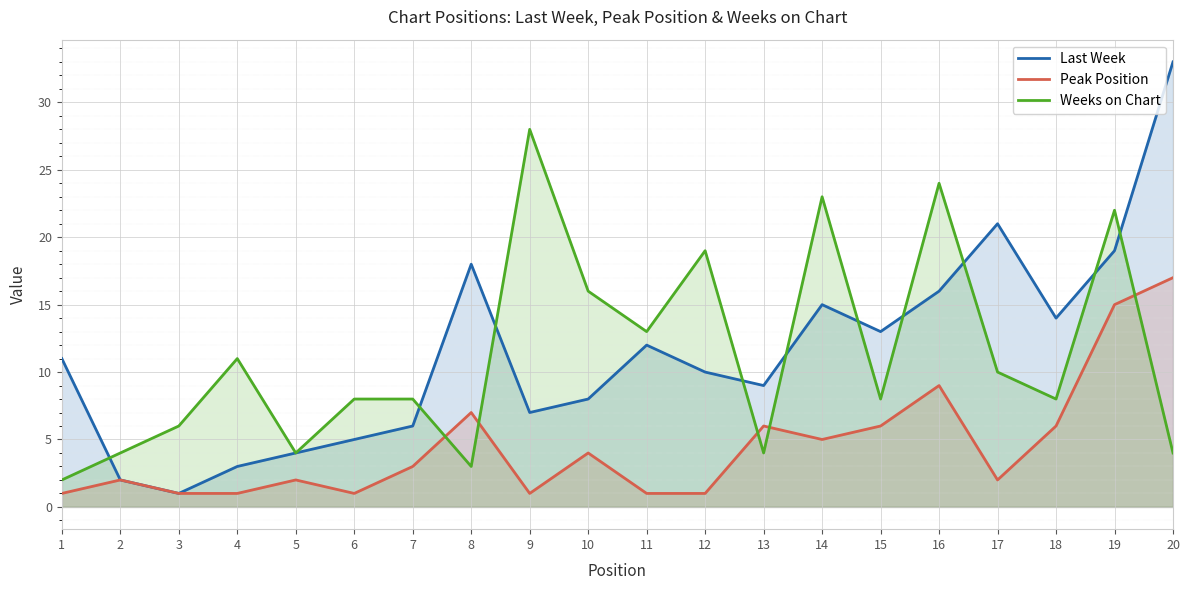

Reading right to left, list all the values displayed in this chart.

Last Week: 20=33	19=19	18=14	17=21	16=16	15=13	14=15	13=9	12=10	11=12	10=8	9=7	8=18	7=6	6=5	5=4	4=3	3=1	2=2	1=11
Peak Position: 20=17	19=15	18=6	17=2	16=9	15=6	14=5	13=6	12=1	11=1	10=4	9=1	8=7	7=3	6=1	5=2	4=1	3=1	2=2	1=1
Weeks on Chart: 20=4	19=22	18=8	17=10	16=24	15=8	14=23	13=4	12=19	11=13	10=16	9=28	8=3	7=8	6=8	5=4	4=11	3=6	2=4	1=2